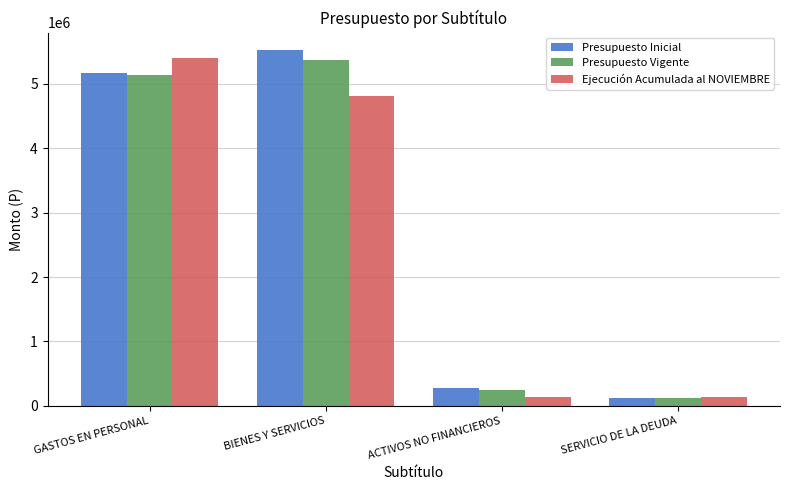

What is the lowest value of the Presupuesto Vigente series?

123823